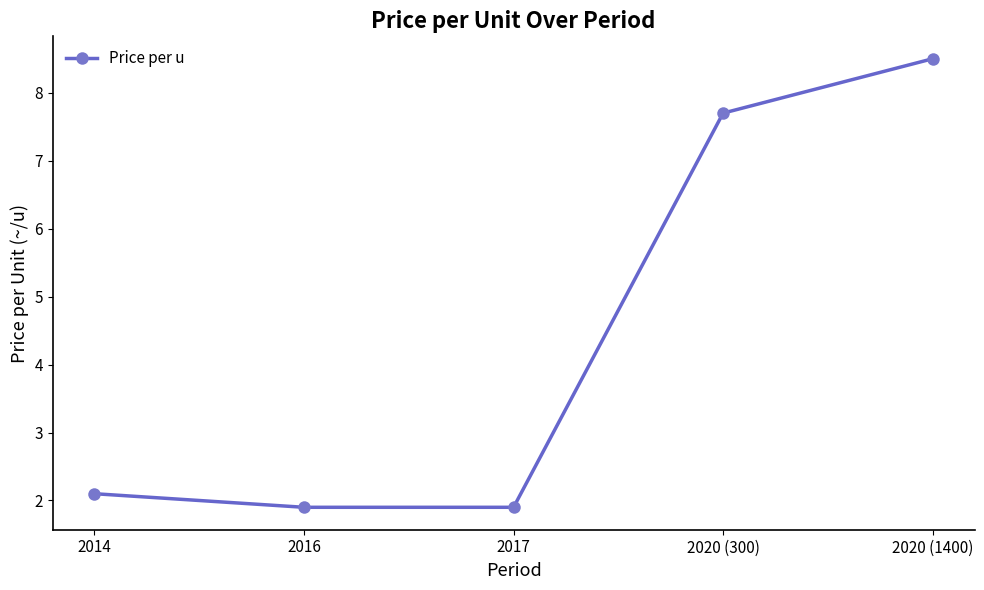

What is the minimum value shown in the chart?

1.9